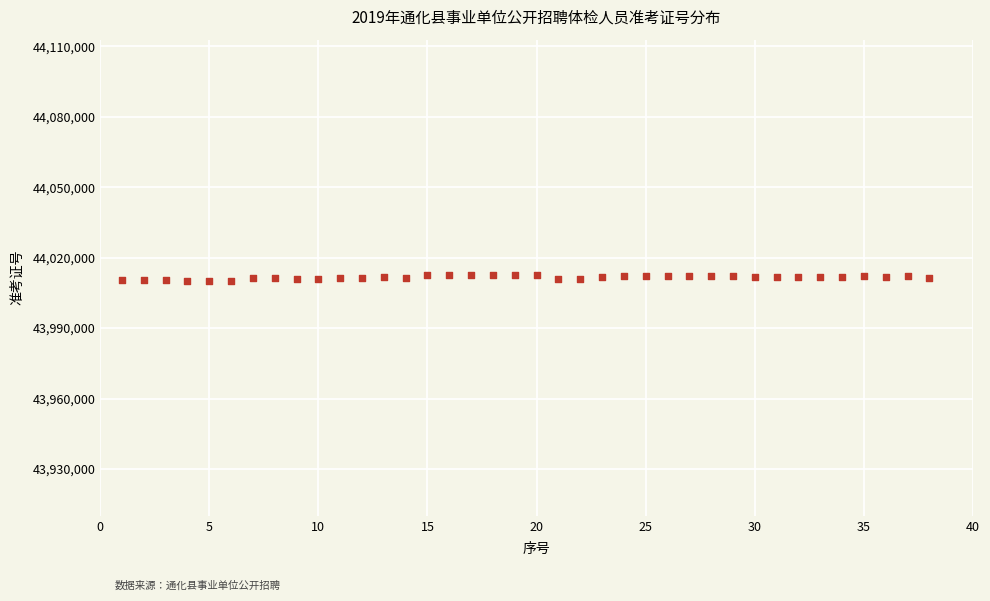

What is the range of Y values (max minus min)?

2715